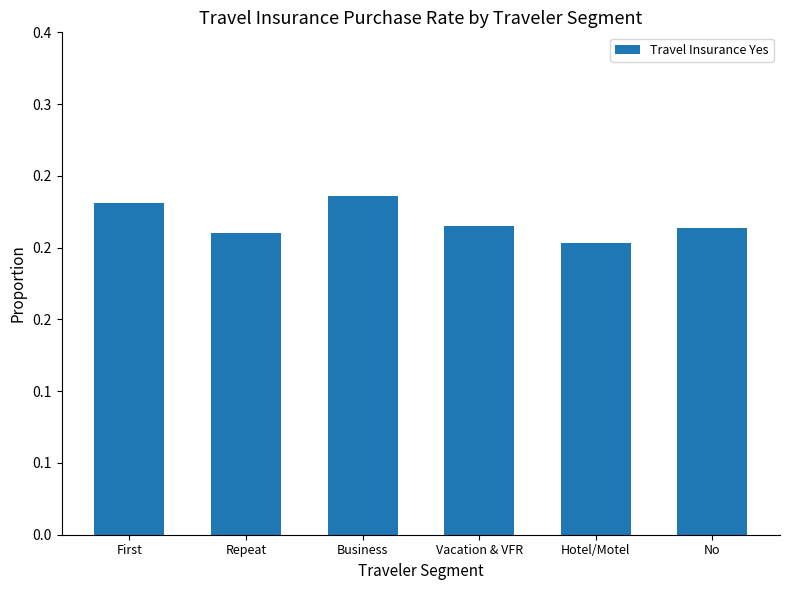

Rank the categories by value from highest to lowest.

Business, First, Vacation & VFR, No, Repeat, Hotel/Motel